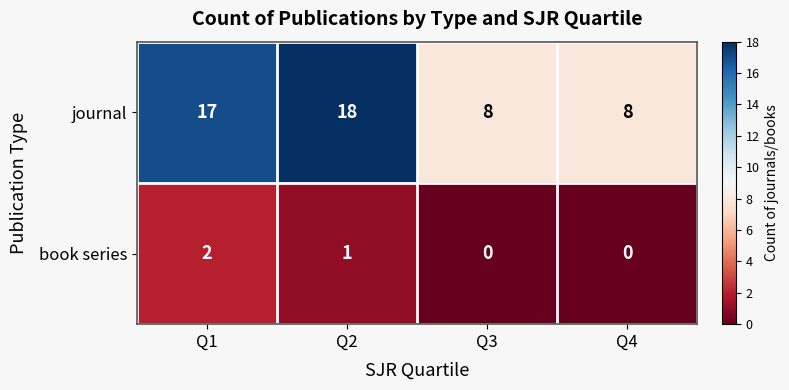

True or false: journal has a value of 8 at Q3.

True